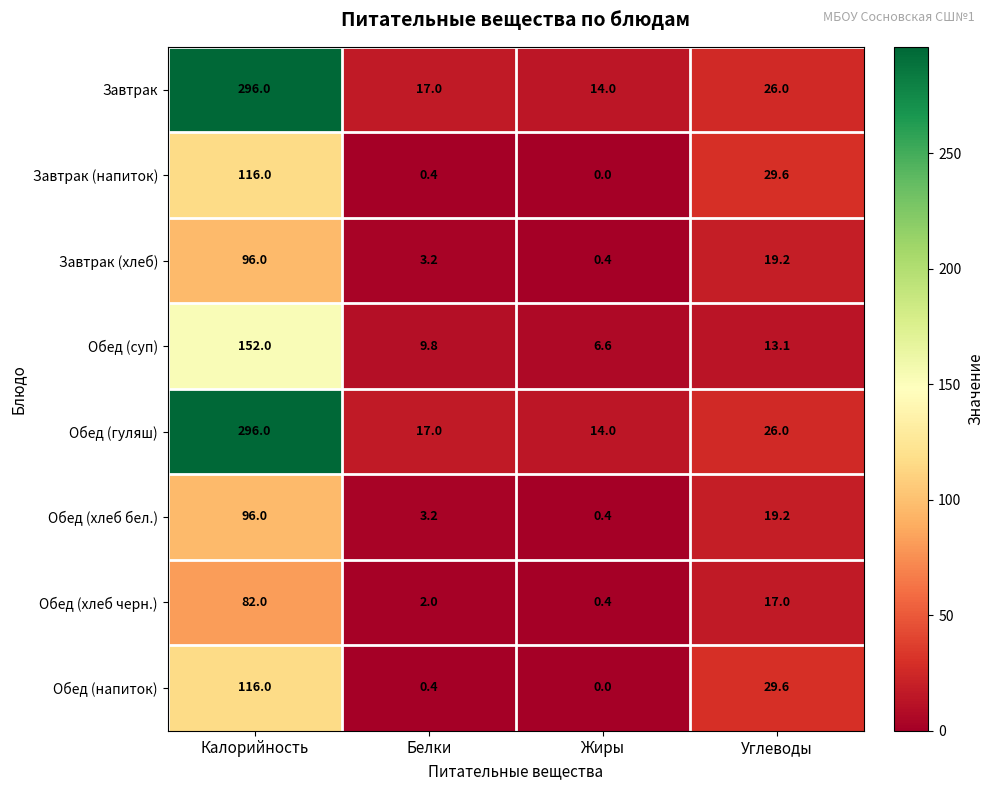

Is it true that Обед (напиток) equals 0.7 at Белки?

False